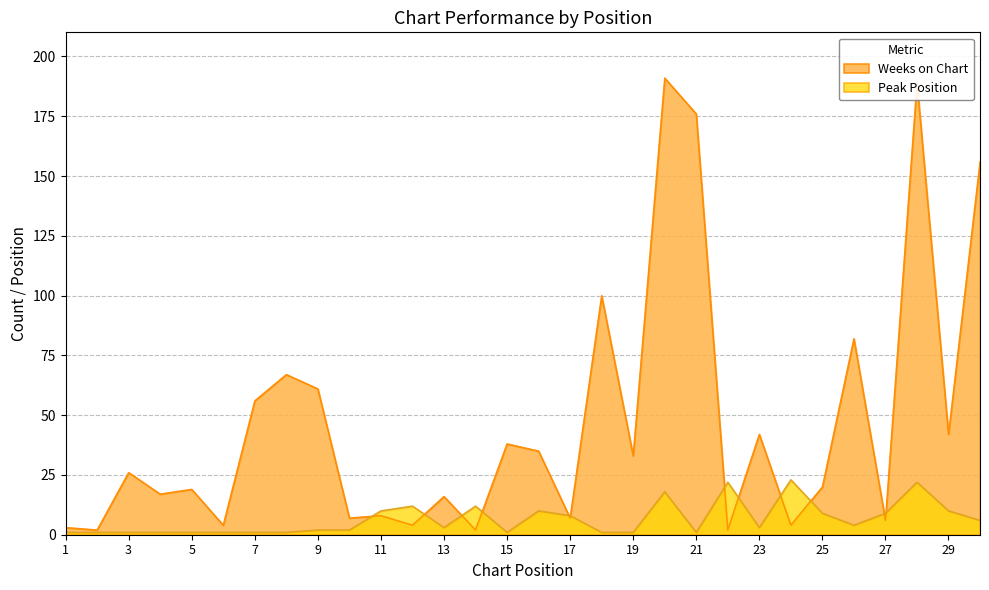

Which series has the largest total across all categories?

Weeks on Chart